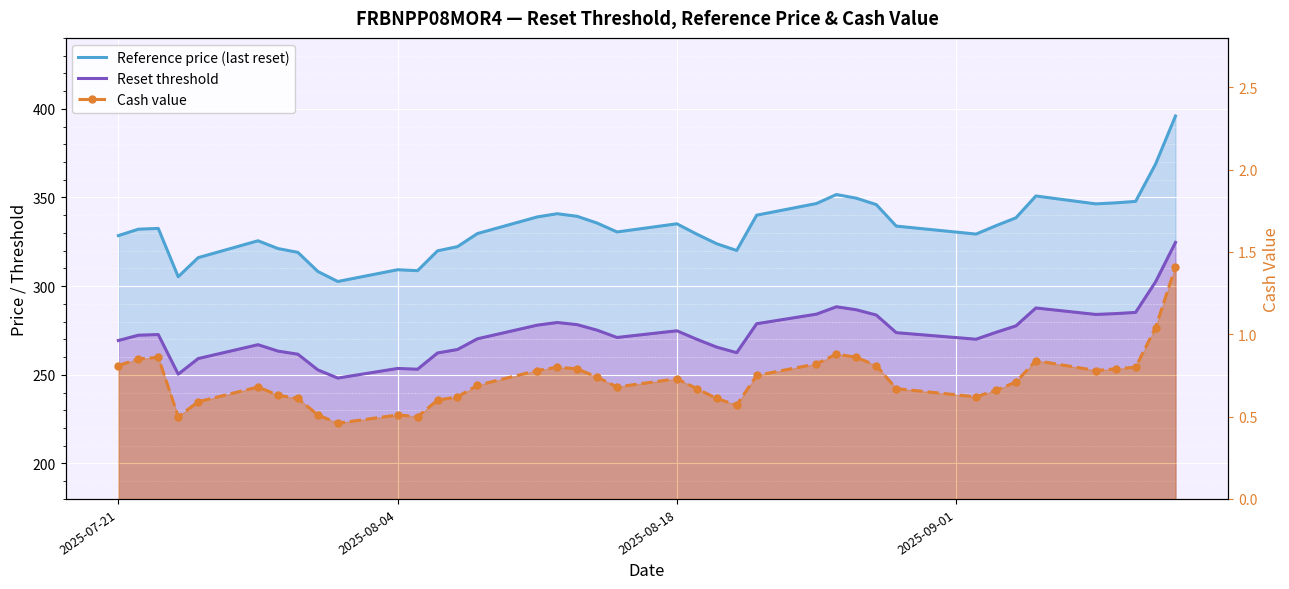

True or false: Cash value has more than 0 points higher than both neighbors.

True